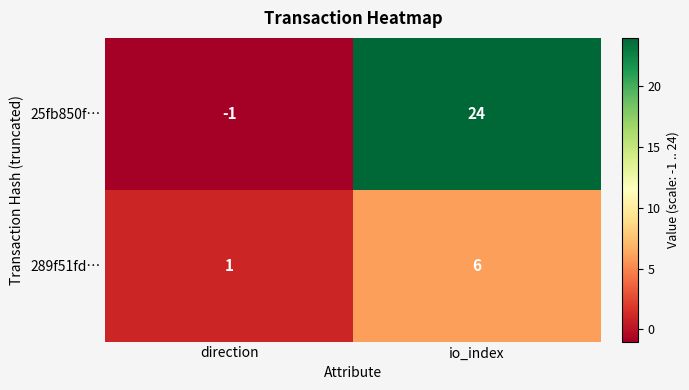

What is the average value of the 289f51fd… series?

4